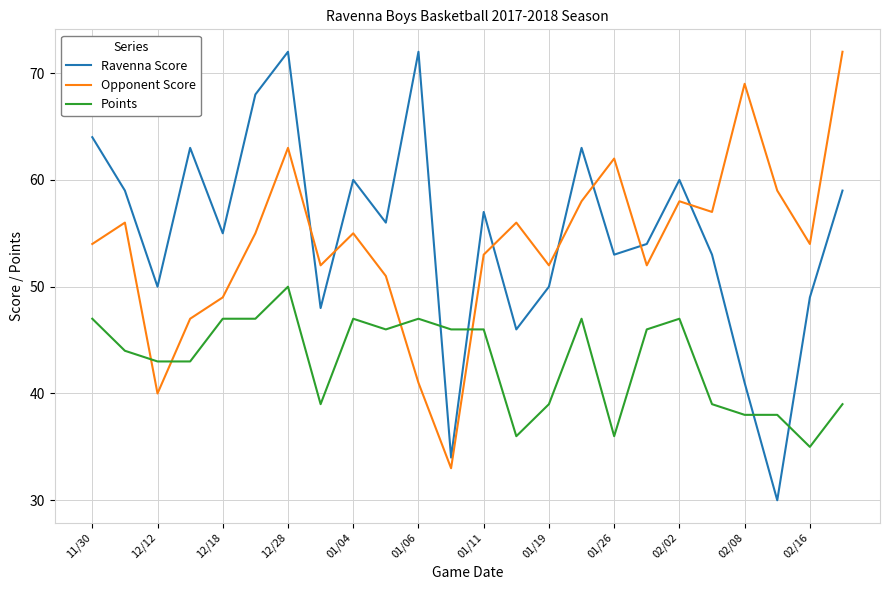

Is this an area chart (filled region under the line)?

No